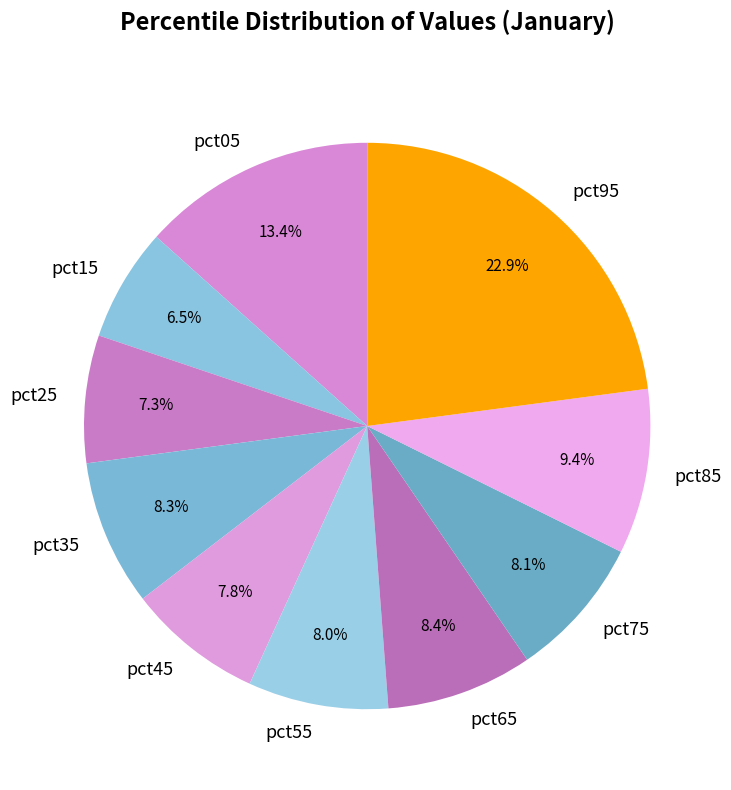

How many slices are in this pie chart?

10